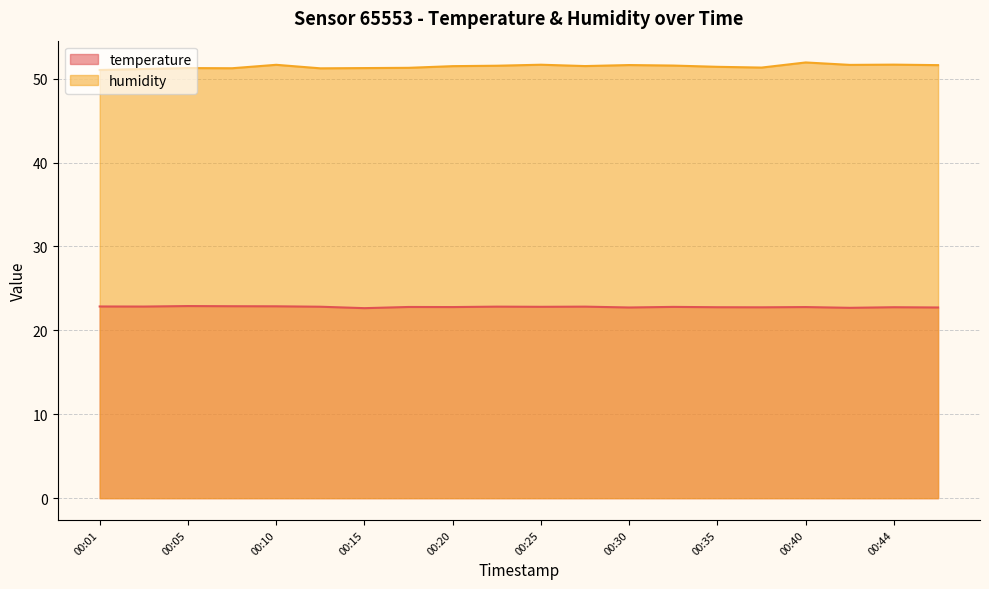

At which category does humidity reach its first local peak?

00:05